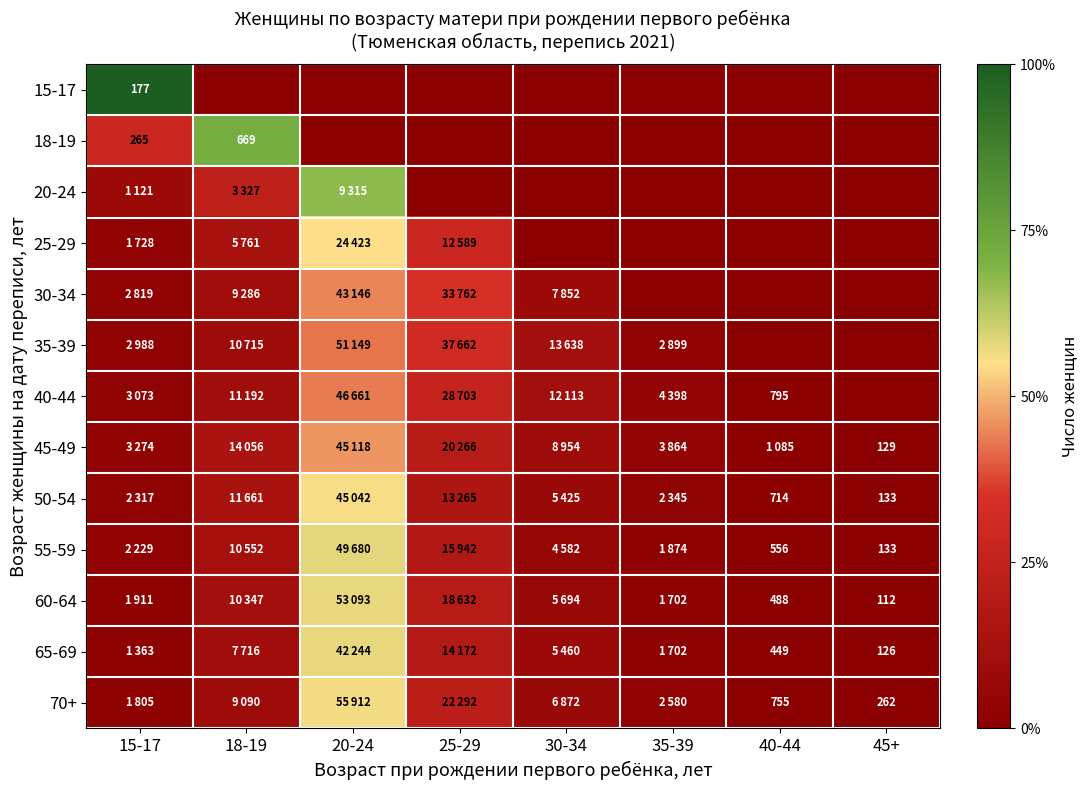

Is the value of 25-29 at 18-19 greater than the value of 40-44 at 35-39?

Yes